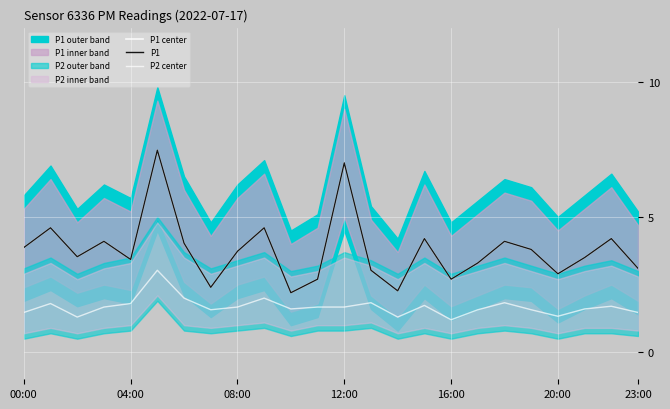

Which series has the widest spread of values?

P1 center